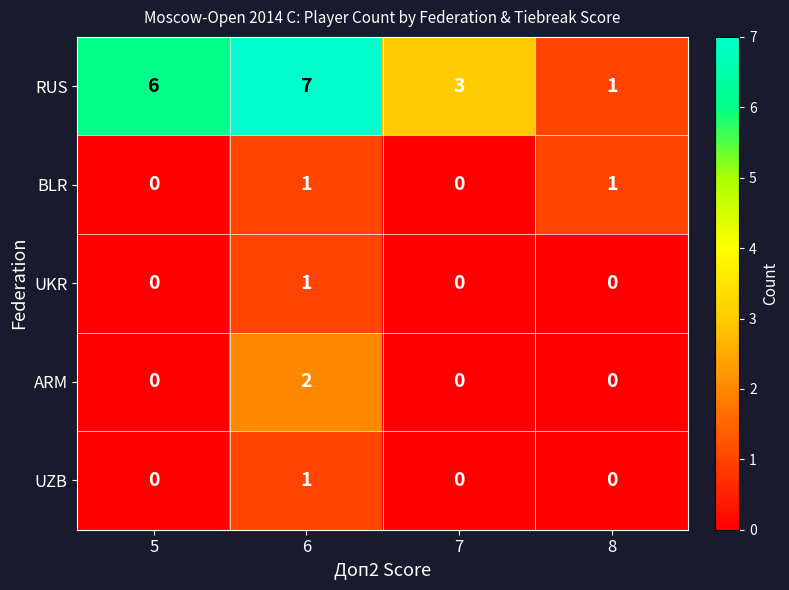

What is the spread (max minus min) of values at 7?

3